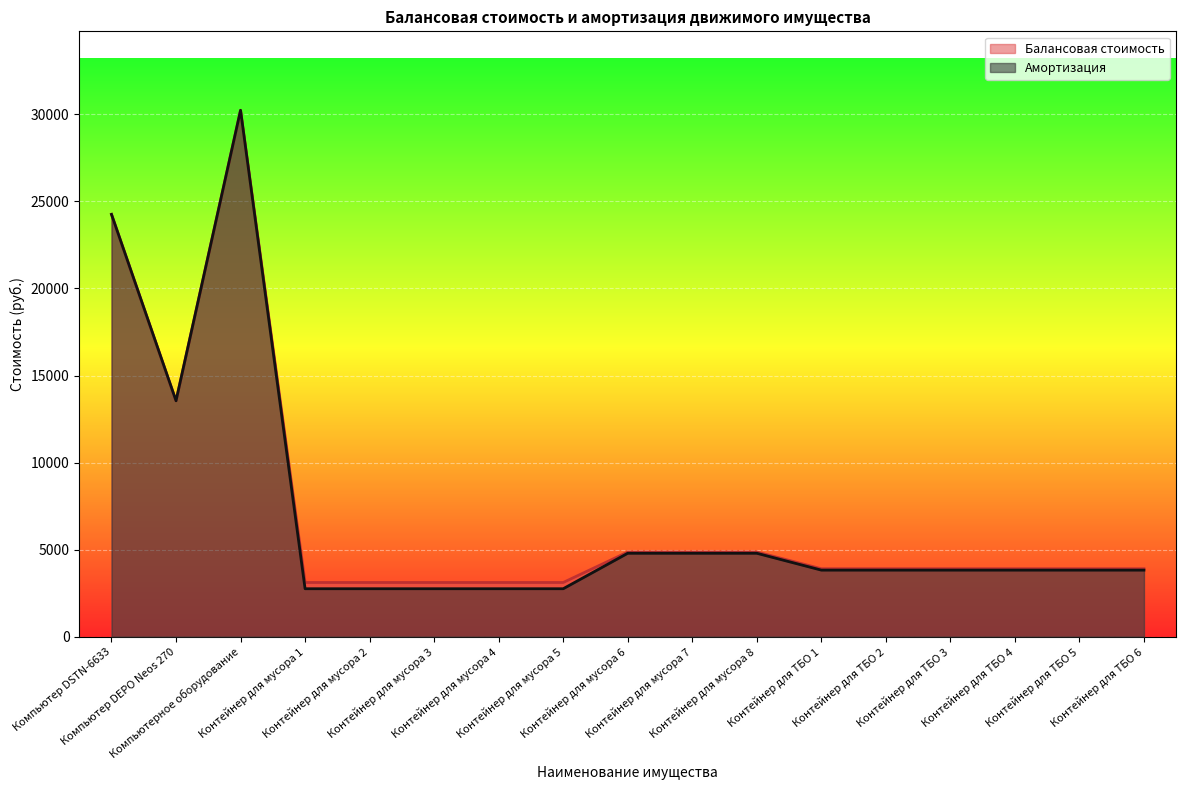

Rank the categories by Амортизация value from highest to lowest.

Компьютерное оборудование, Компьютер DSTN-6633, Компьютер DEPO Neos 270, Контейнер для мусора 6, Контейнер для мусора 7, Контейнер для мусора 8, Контейнер для ТБО 1, Контейнер для ТБО 2, Контейнер для ТБО 3, Контейнер для ТБО 4, Контейнер для ТБО 5, Контейнер для ТБО 6, Контейнер для мусора 1, Контейнер для мусора 2, Контейнер для мусора 3, Контейнер для мусора 4, Контейнер для мусора 5